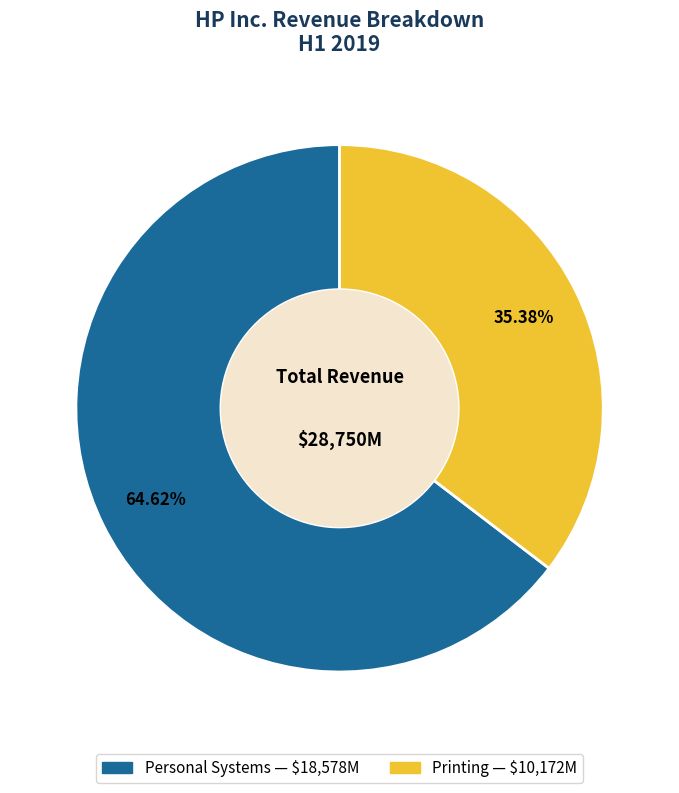

How many slices are in this pie chart?

2